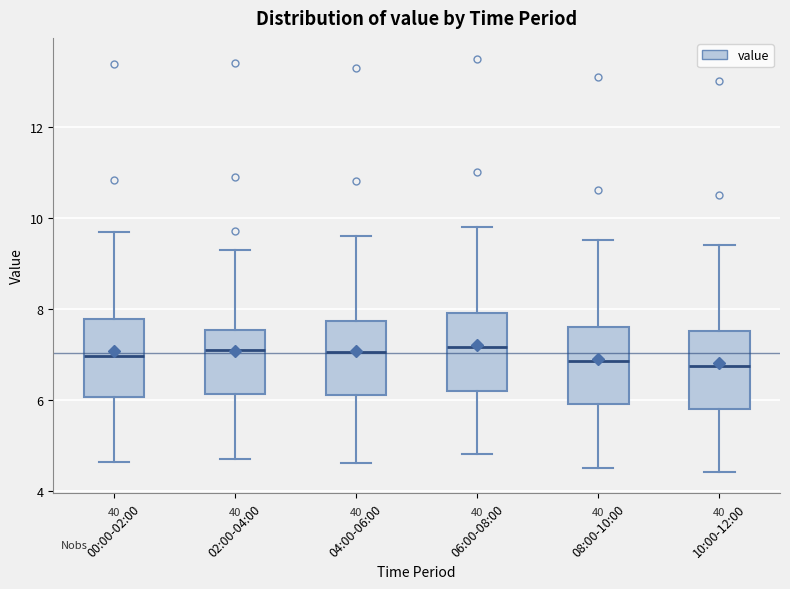

Reading left to right, transcribe this box plot: for each box, give where its median line is, the range the box spans, and where its two whiskers end, as read against the y-axis. The values are not printed on the chart, so give them approximately, as read against the axis.

00:00-02:00: median 7.0, box 6.0 to 7.8, whiskers 4.6 to 9.6
02:00-04:00: median 7.2, box 6.2 to 7.6, whiskers 4.8 to 9.4
04:00-06:00: median 7.0, box 6.2 to 7.8, whiskers 4.6 to 9.6
06:00-08:00: median 7.2, box 6.2 to 8.0, whiskers 4.8 to 9.8
08:00-10:00: median 6.8, box 6.0 to 7.6, whiskers 4.6 to 9.6
10:00-12:00: median 6.8, box 5.8 to 7.6, whiskers 4.4 to 9.4